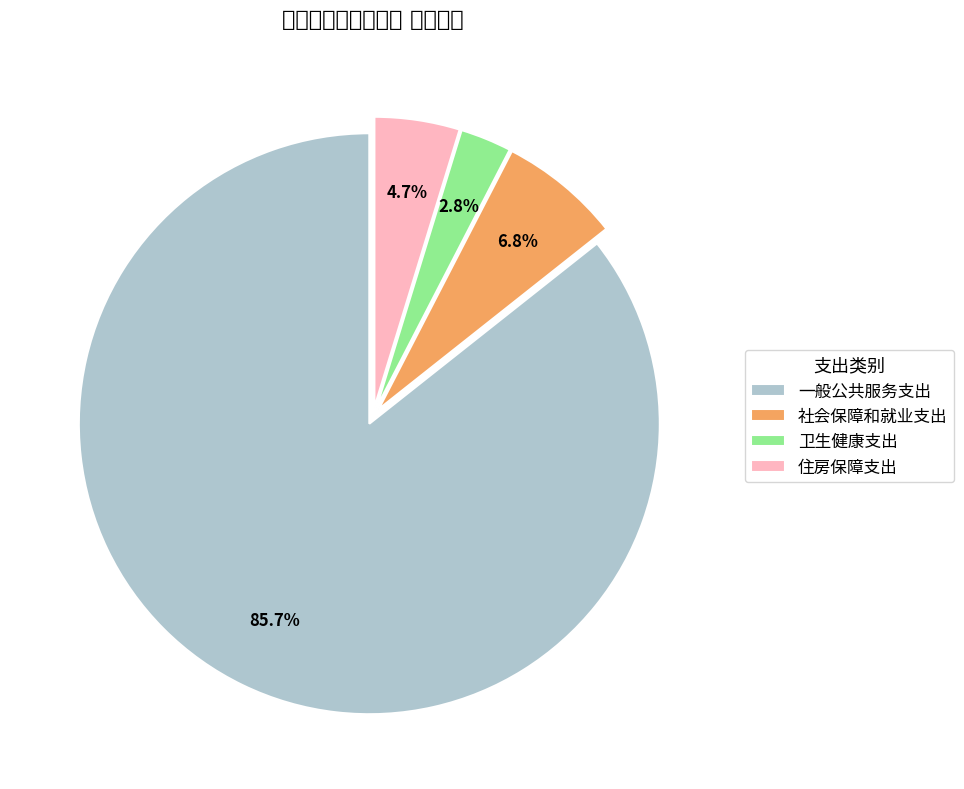

To the nearest percent, what is the difference between the largest and smallest slice percentages?

83%